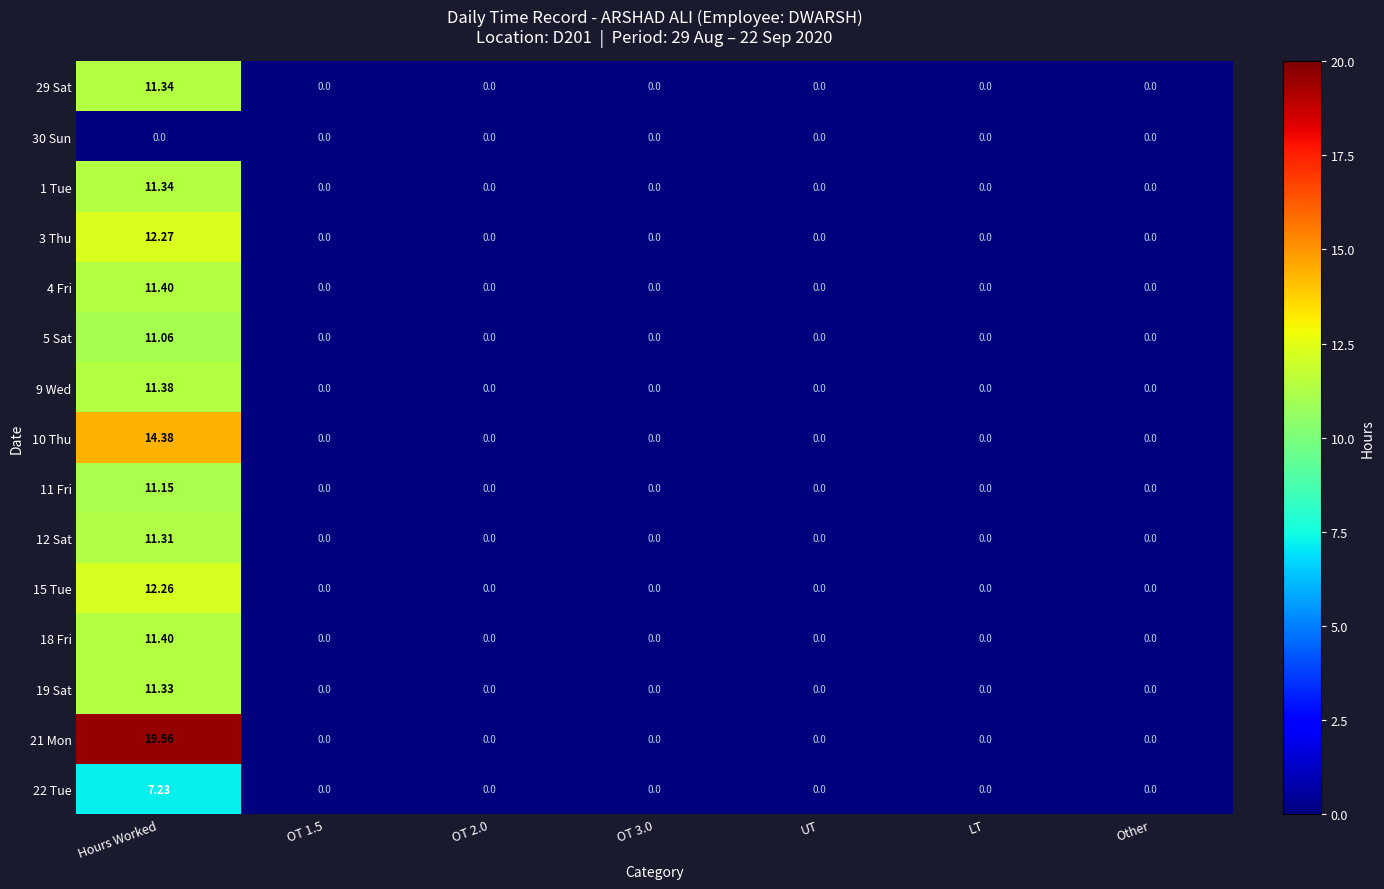

At which label does 21 Mon reach its peak?

Hours Worked